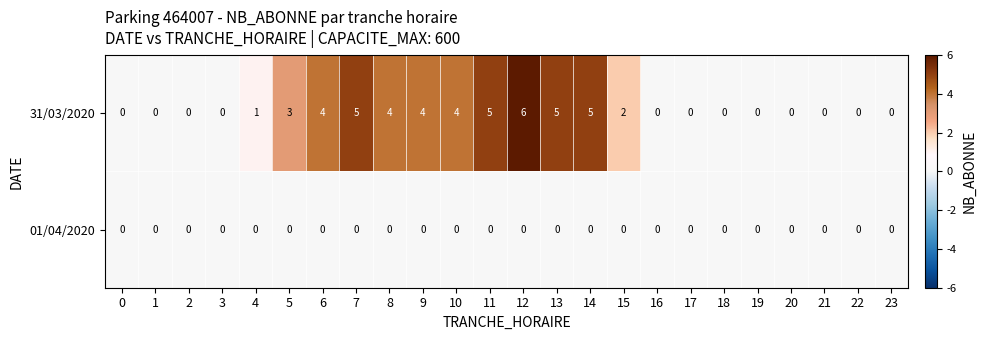

Which series changed the most between 8 and 11?

31/03/2020